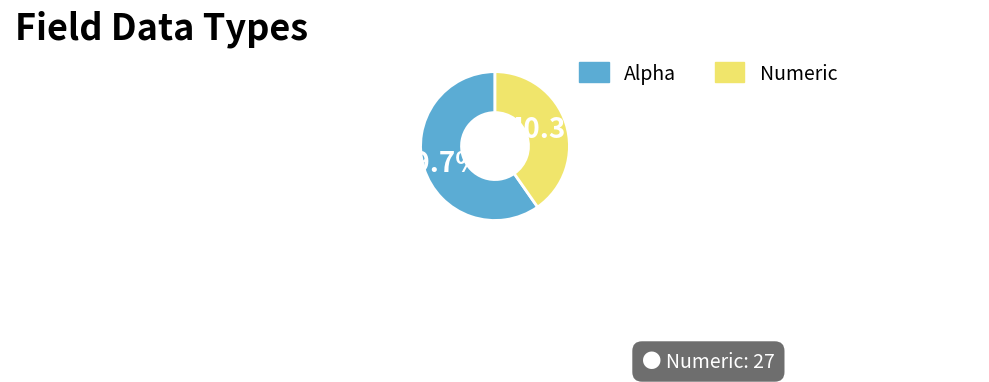

To the nearest percent, what is the difference between the largest and smallest slice percentages?

19%